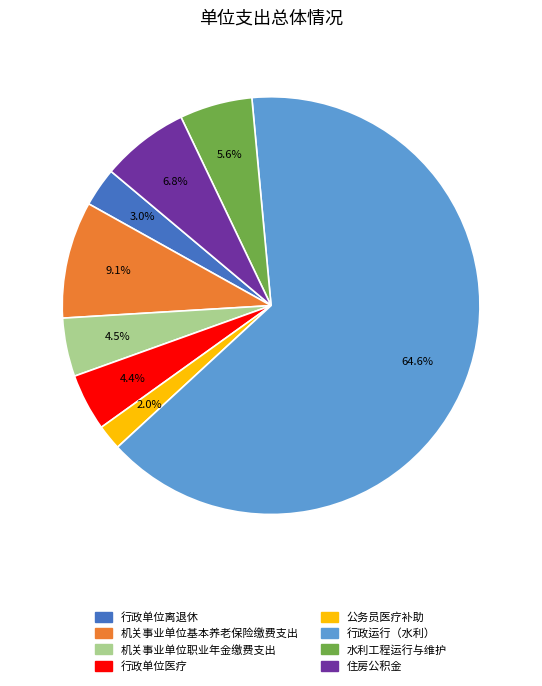

What is the ratio of the value at 机关事业单位职业年金缴费支出 to the value at 住房公积金?

0.7